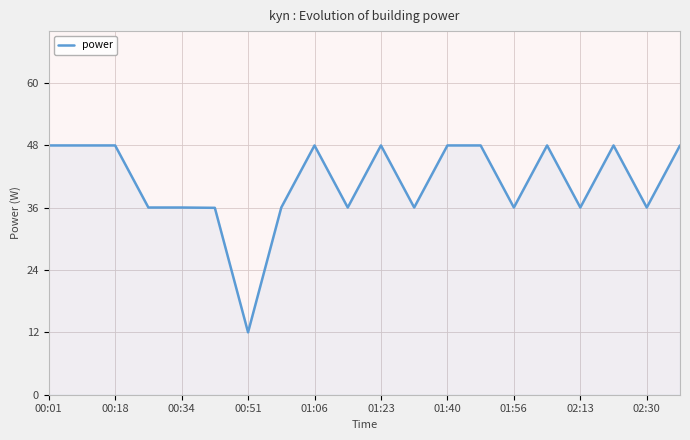

What is the maximum value shown in the chart?

48.0